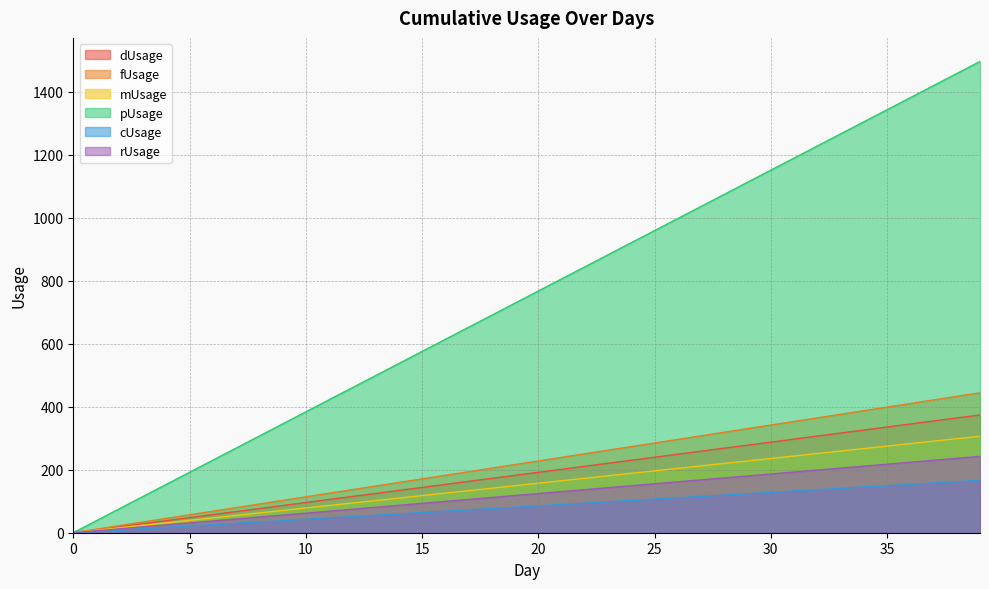

How many lines are shown in the chart?

6